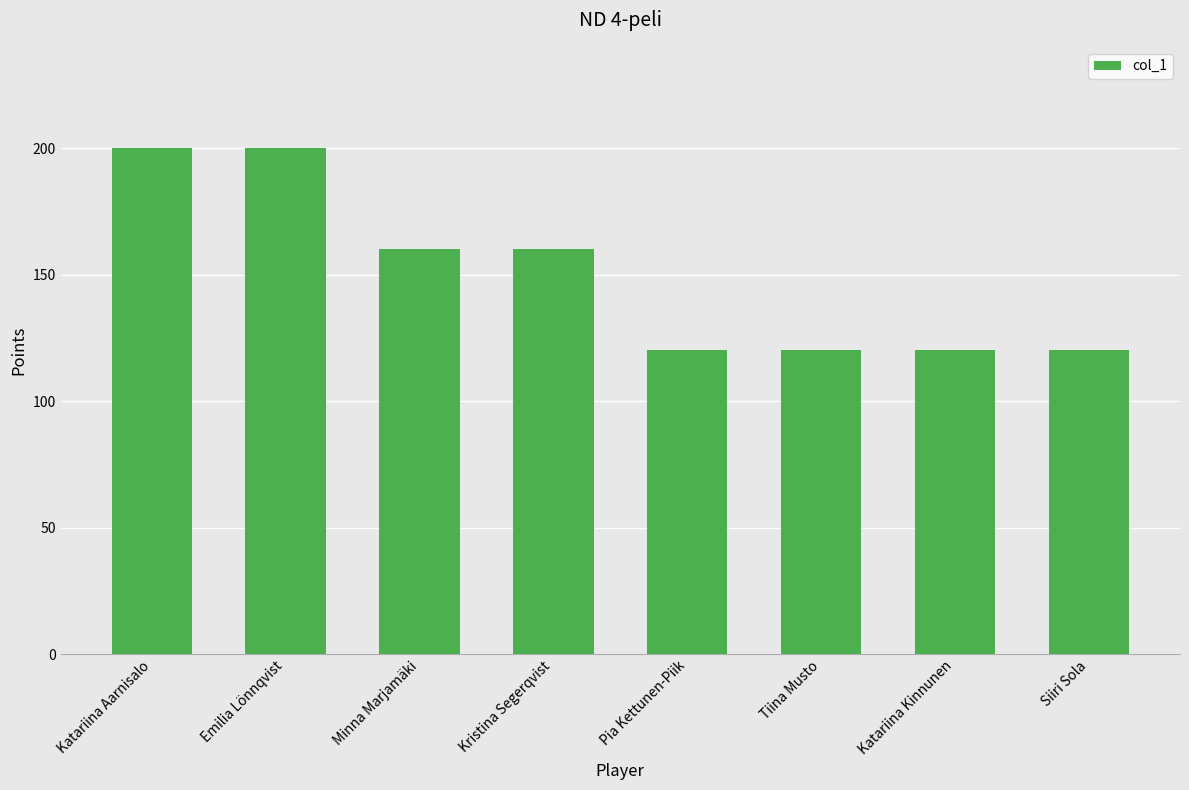

What is the value of the 2nd bar from the left?

200